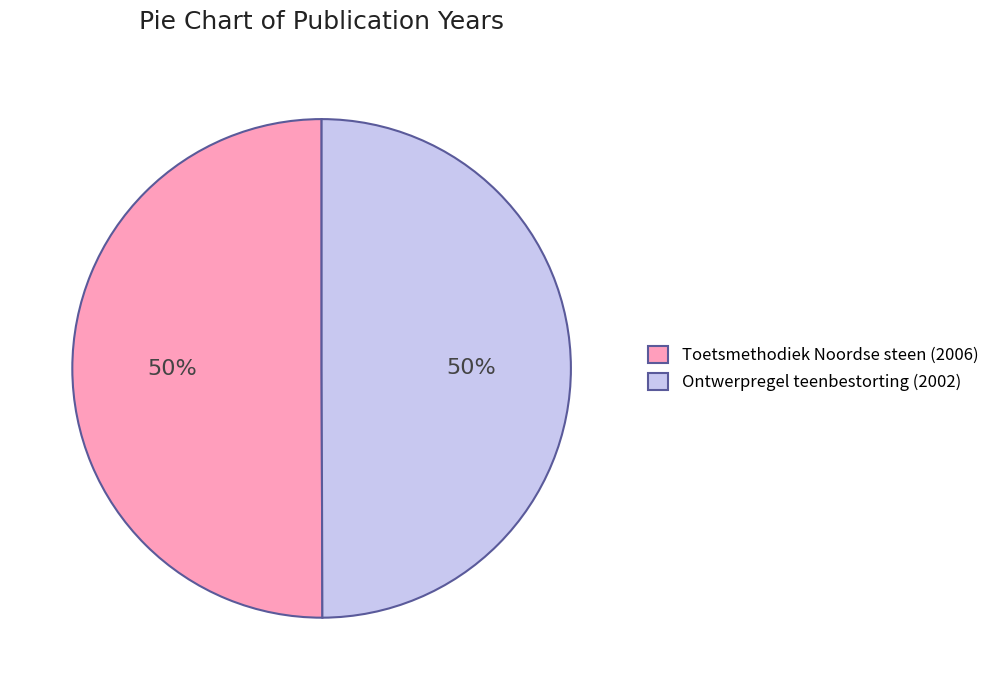

To the nearest percent, what is the combined percentage of Toetsmethodiek Noordse steen (2006) and Ontwerpregel teenbestorting (2002)?

100%